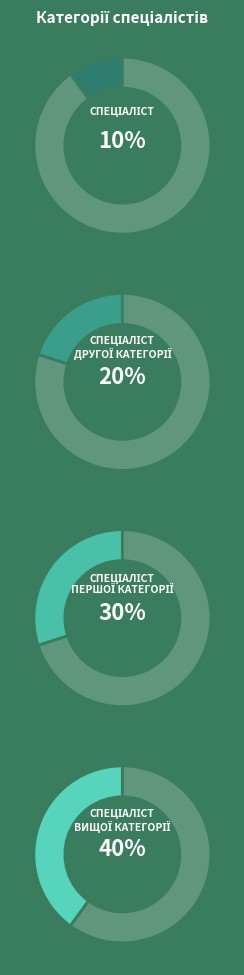

How many slices are in this pie chart?

4